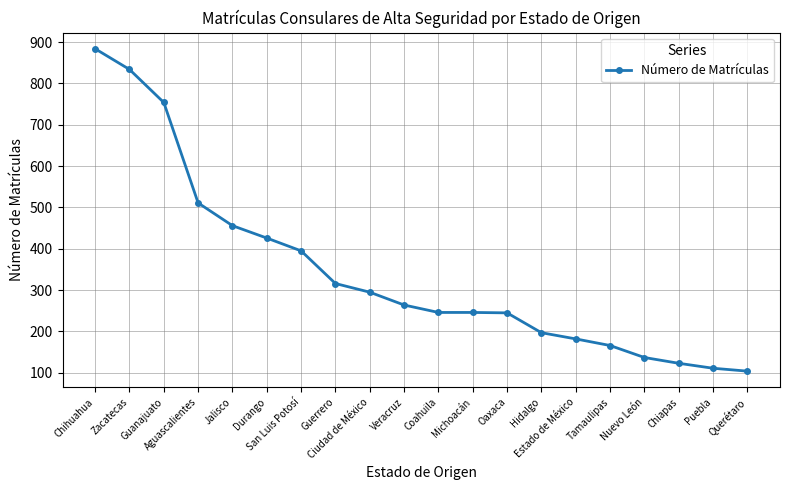

What is the average value?

345